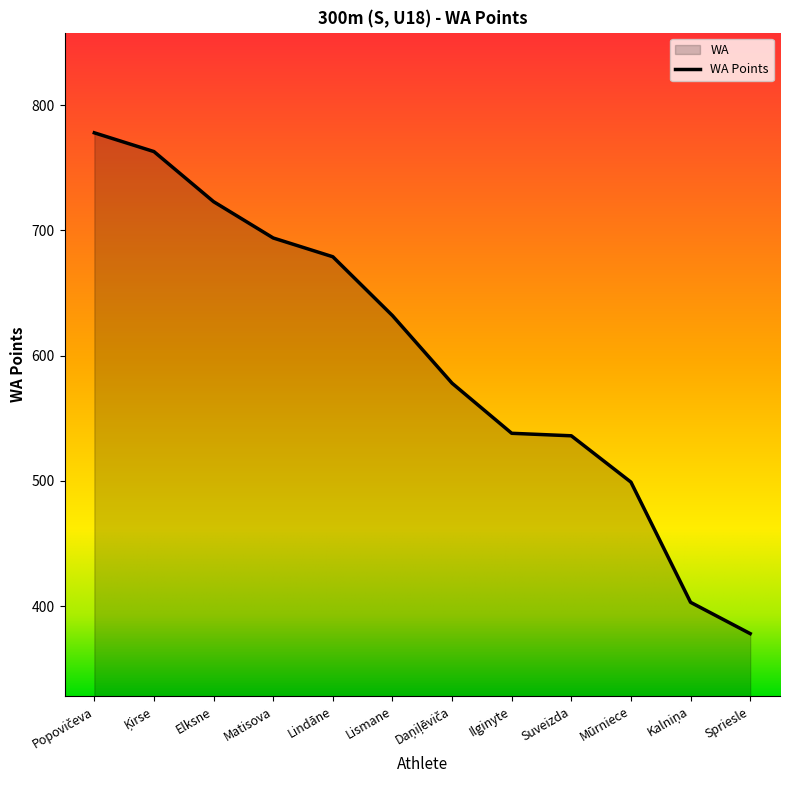

Rank the categories by value from highest to lowest.

Popovičeva, Ķirse, Elksne, Matisova, Lindāne, Lismane, Daņiļēviča, Ilginyte, Suveizda, Mūrniece, Kalniņa, Spriesle